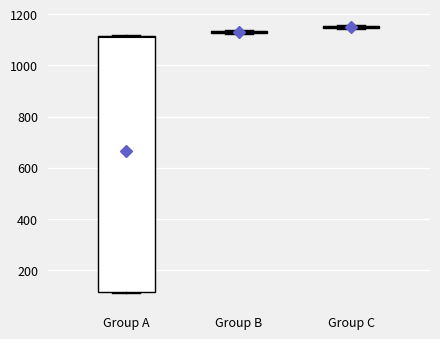

Where is the lower edge of the box for Group A on the y-axis? The values are not printed on the chart, so give them approximately, as read against the axis.

120